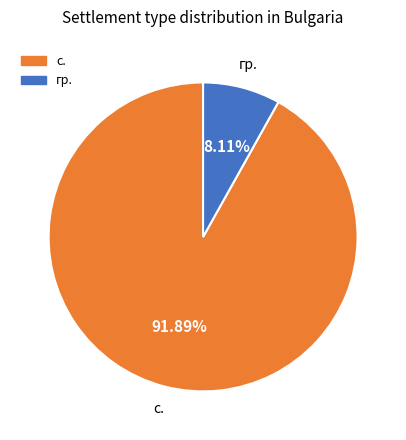

How many segments does this pie chart have?

2